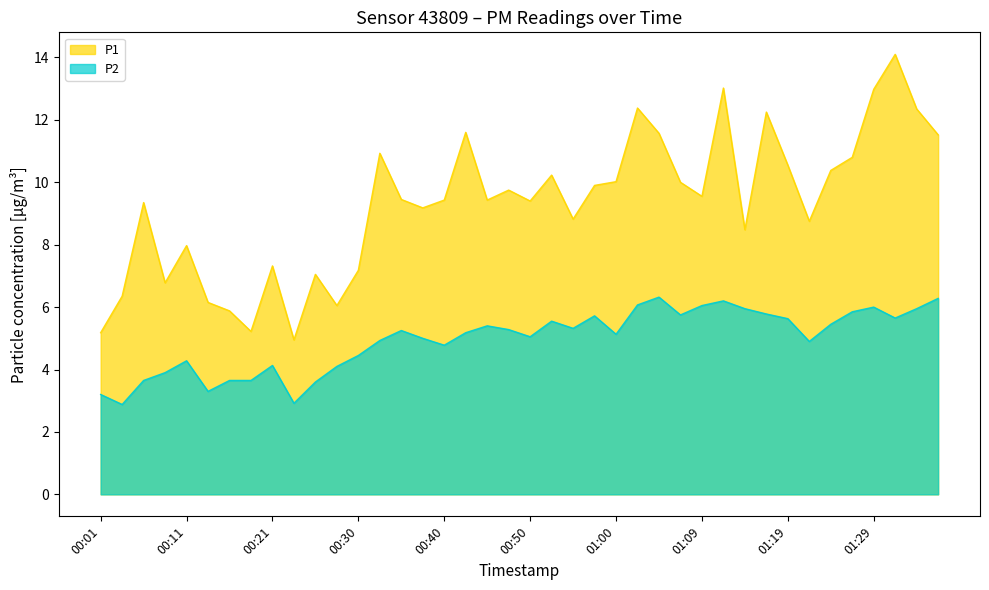

The value of P2 at 00:50 is 6.9. True or false?

False